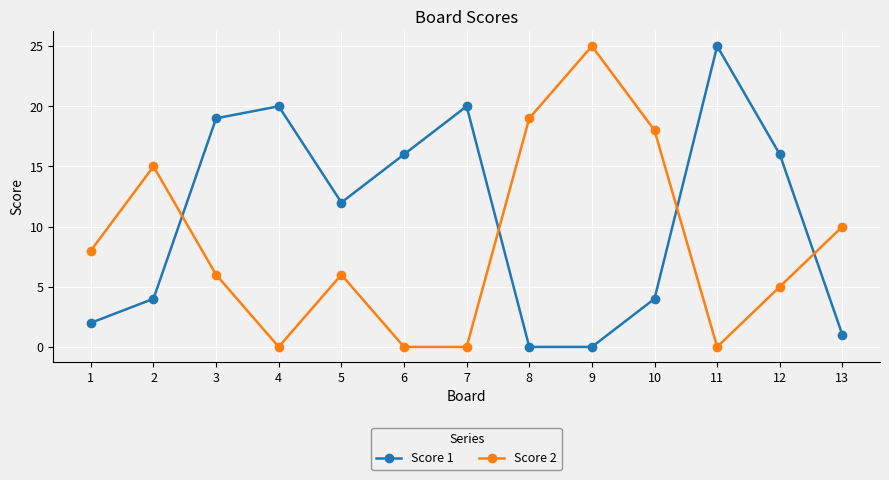

What is the spread (max minus min) of values at 5?

6